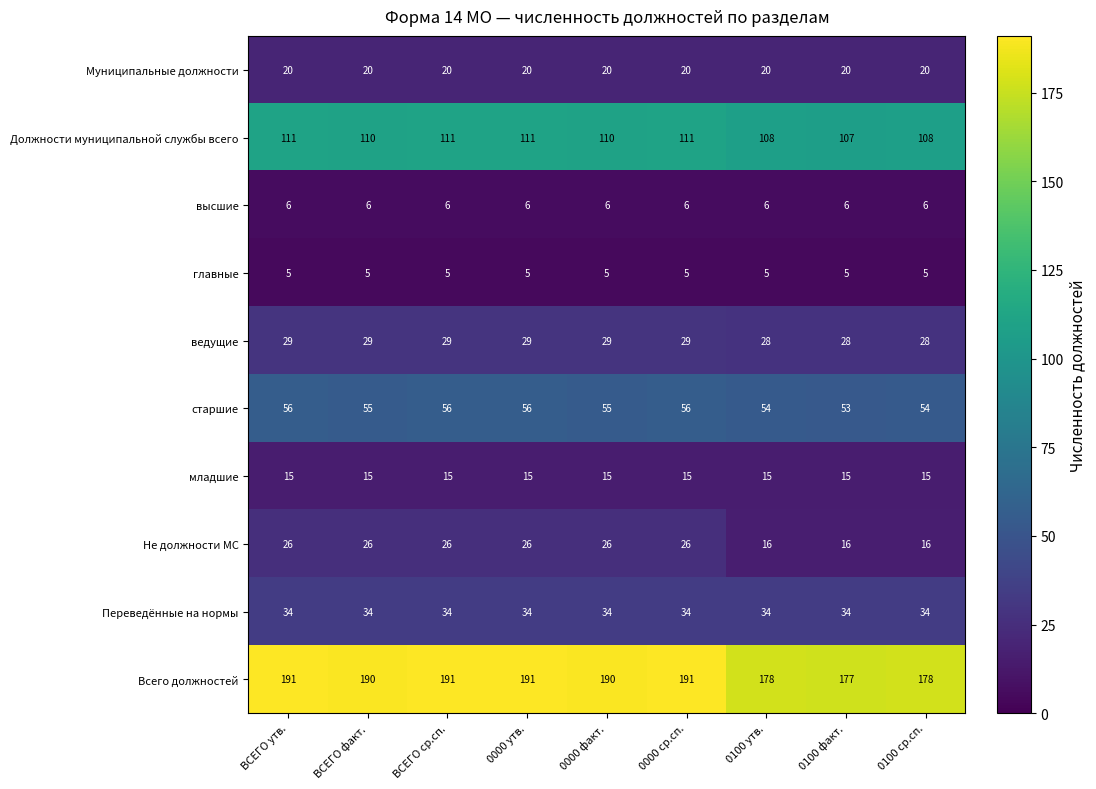

At ВСЕГО утв., list the series in order from largest to smallest.

Всего должностей, Должности муниципальной службы всего, старшие, Переведённые на нормы, ведущие, Не должности МС, Муниципальные должности, младшие, высшие, главные